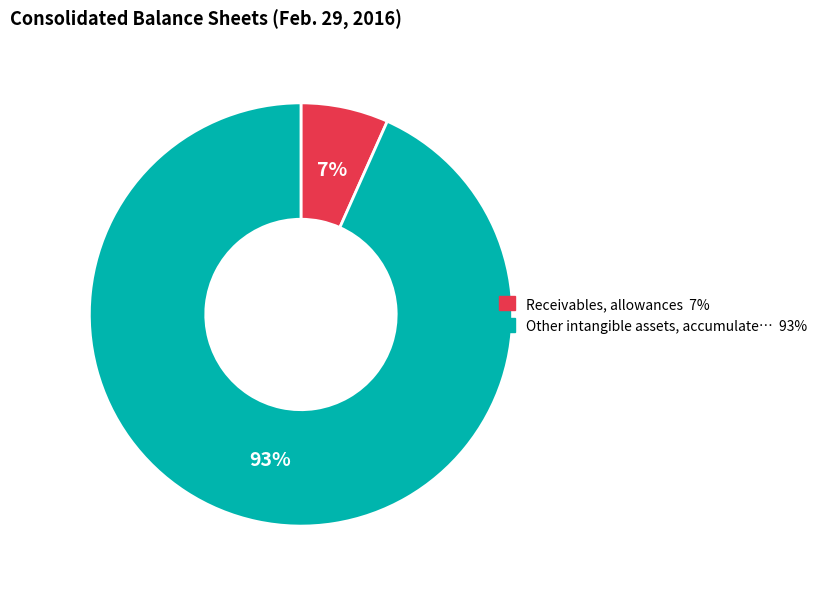

How many slices are in this pie chart?

2